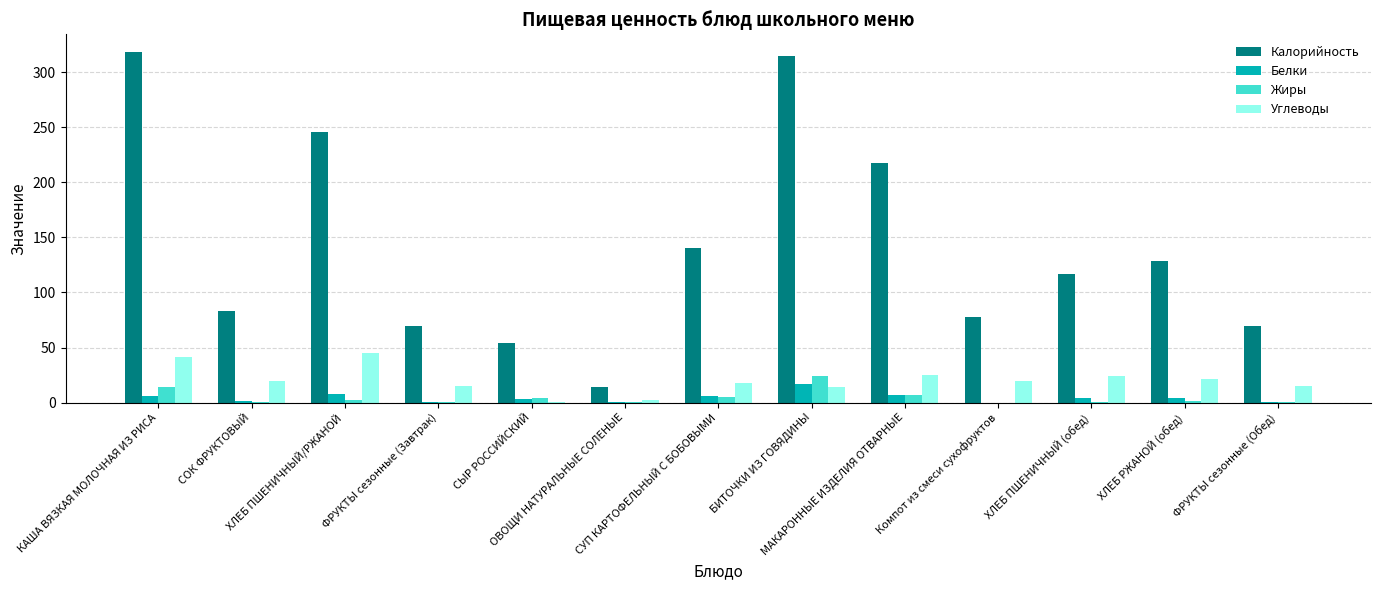

Which series has the largest total across all categories?

Калорийность